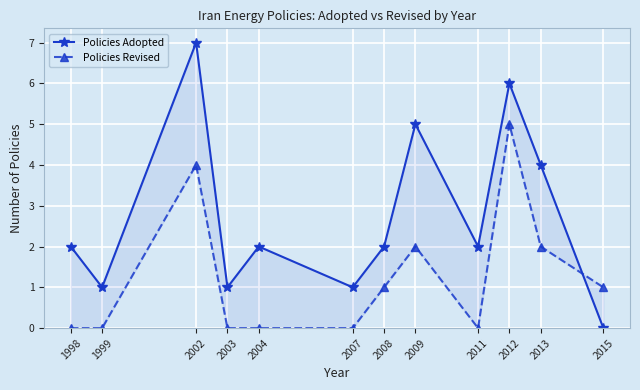

What are all the series names shown in the legend?

Policies Adopted, Policies Revised